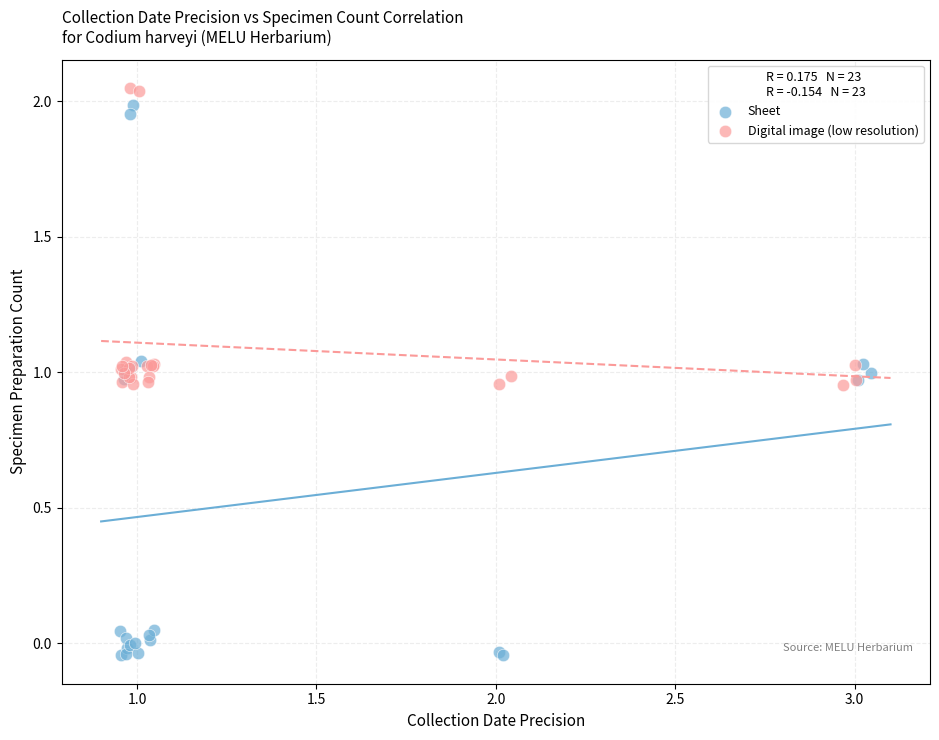

Which series reaches the minimum Y coordinate?

Sheet